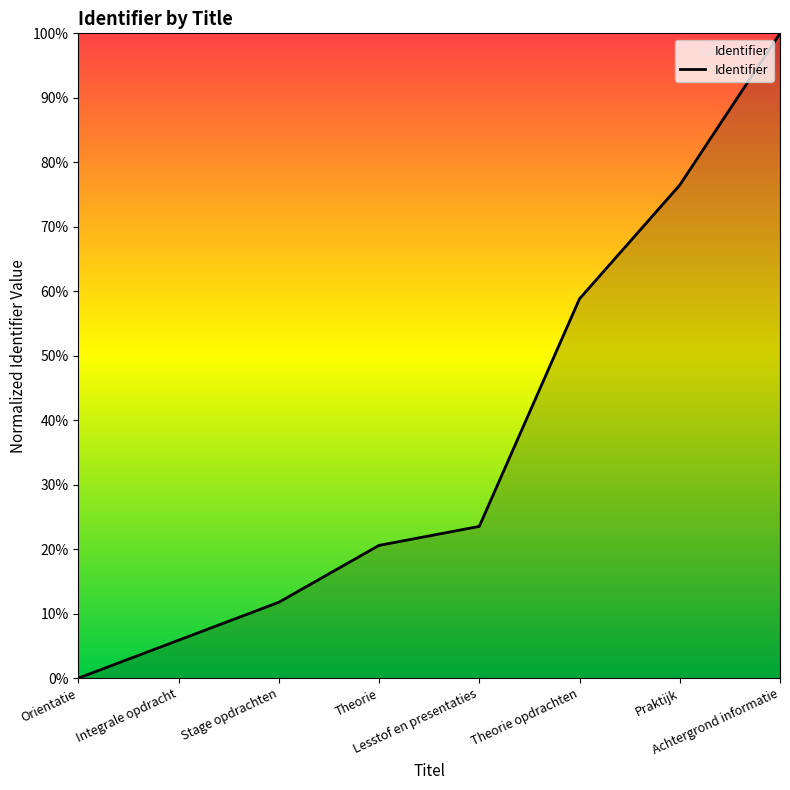

What is the label of the 8th point from the right?

Orientatie